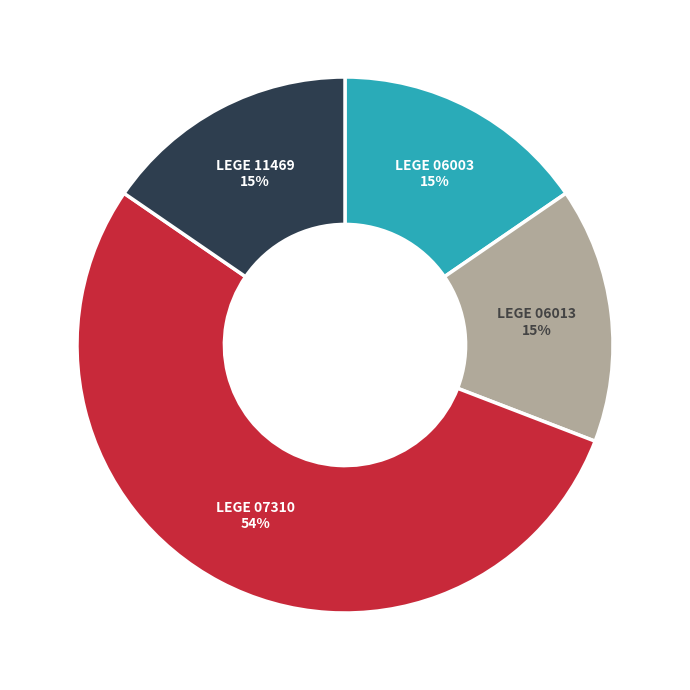

Does LEGE 11469 account for over 50% of the chart?

No